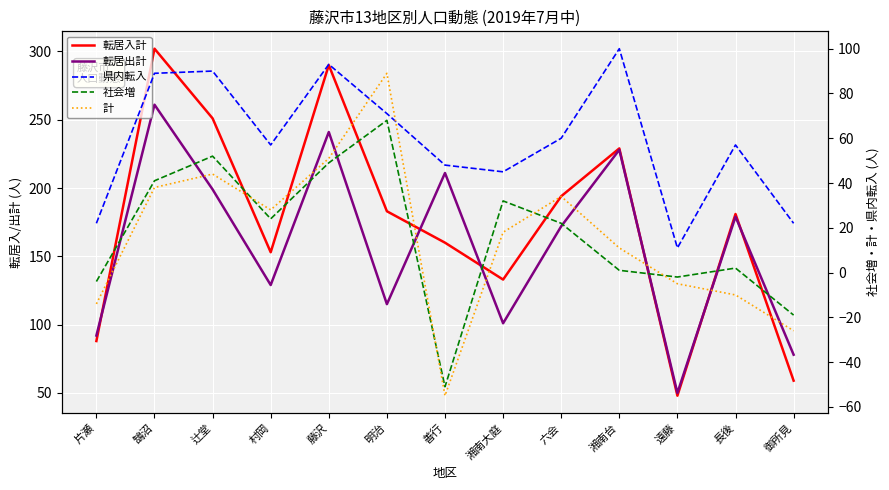

Which label corresponds to the smallest value in the chart?

善行